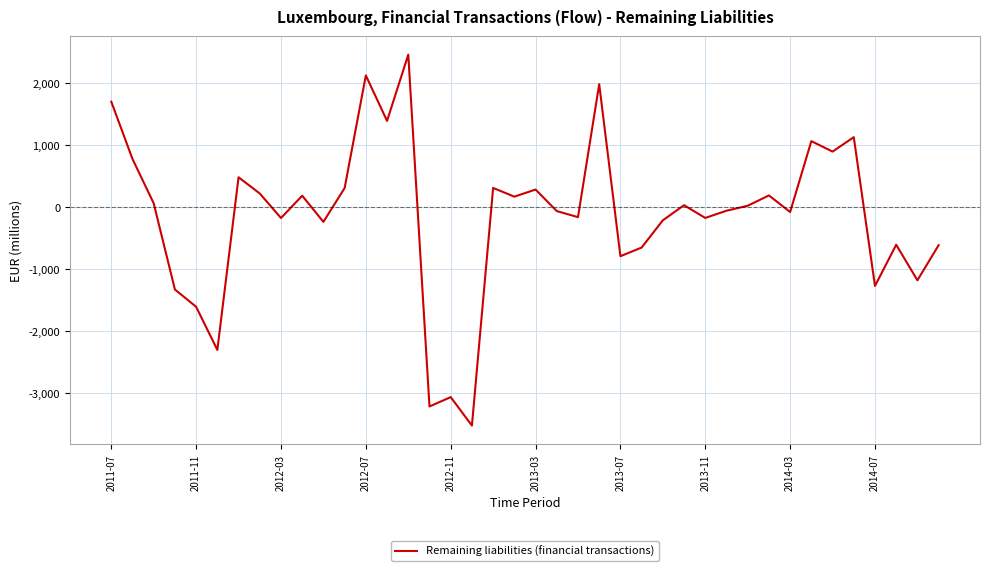

What is the smallest value displayed?

-3530